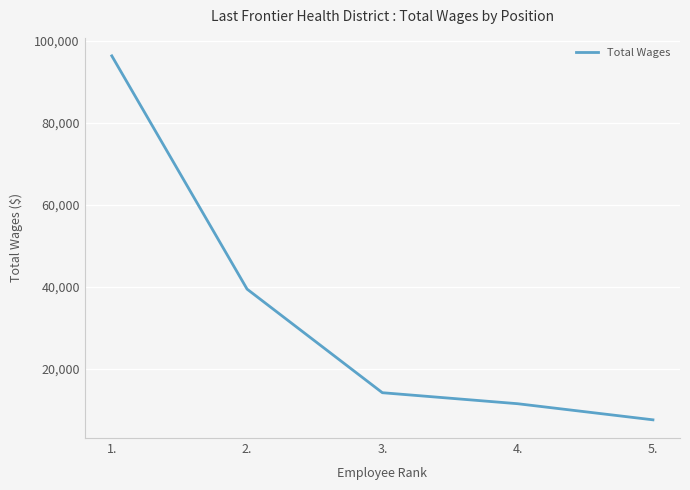

What value does the data have at 2., to the nearest 100?

39500